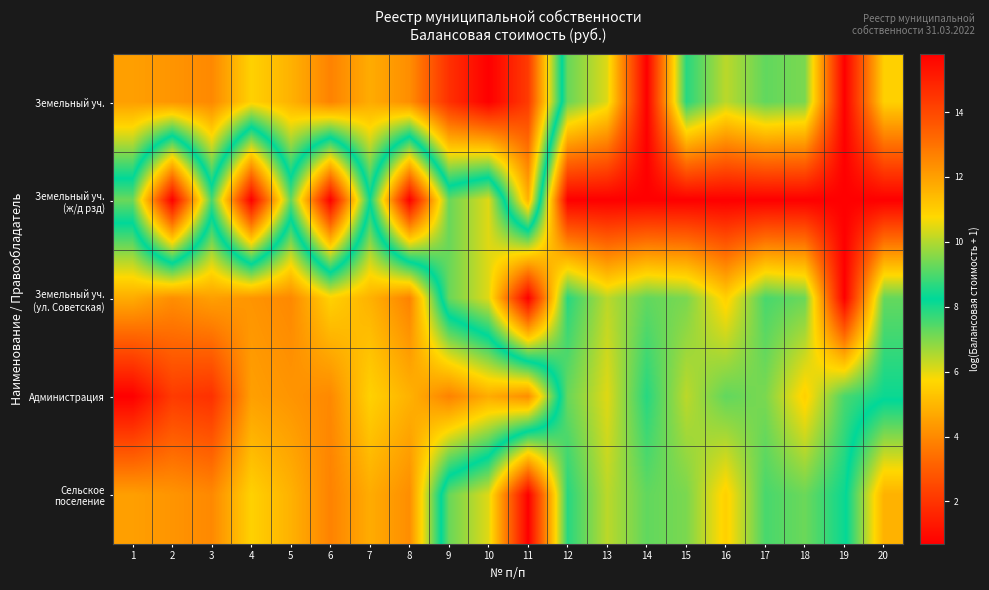

What is the total value across all series at 1?

58.8